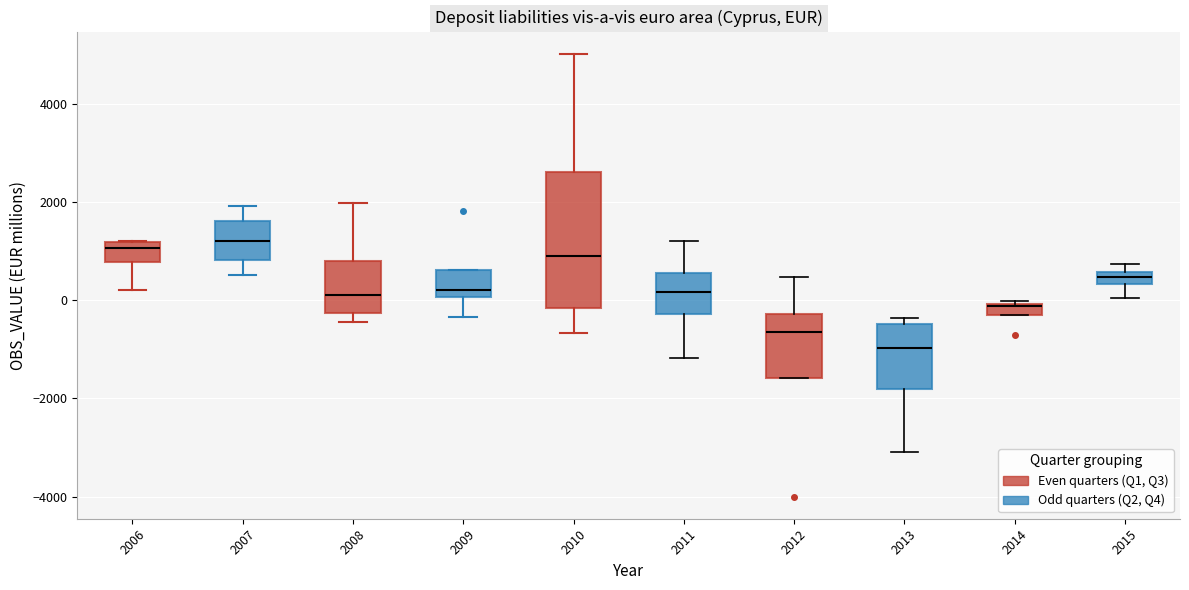

Comparing the boxes themselves (not the whiskers), which one is the tallest?

2010